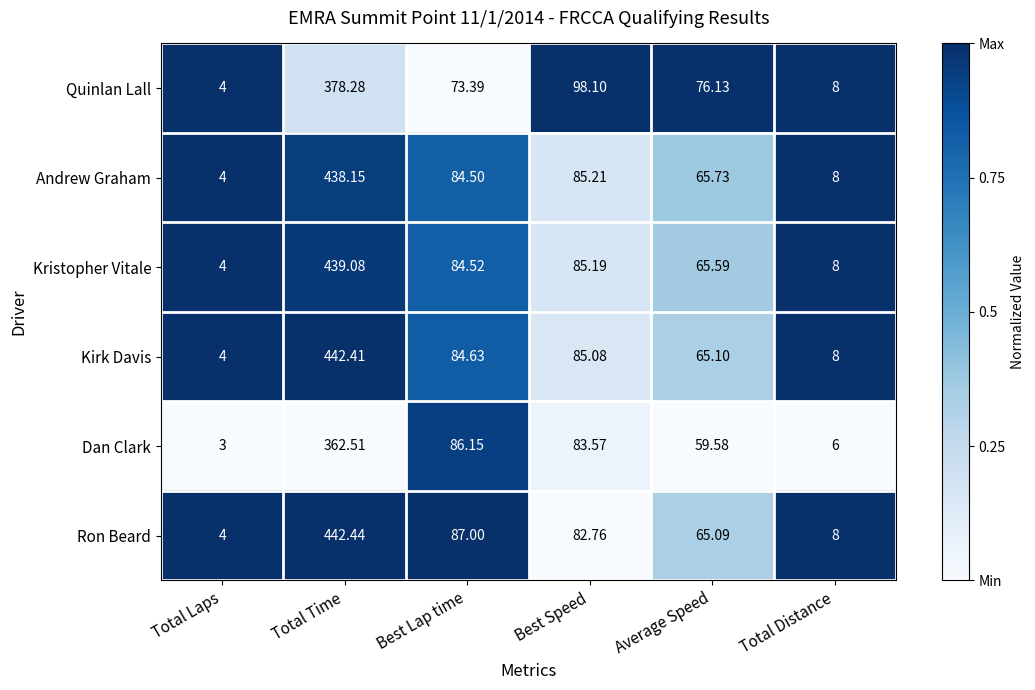

Where is Ron Beard nearest to the value 223?

Best Lap time